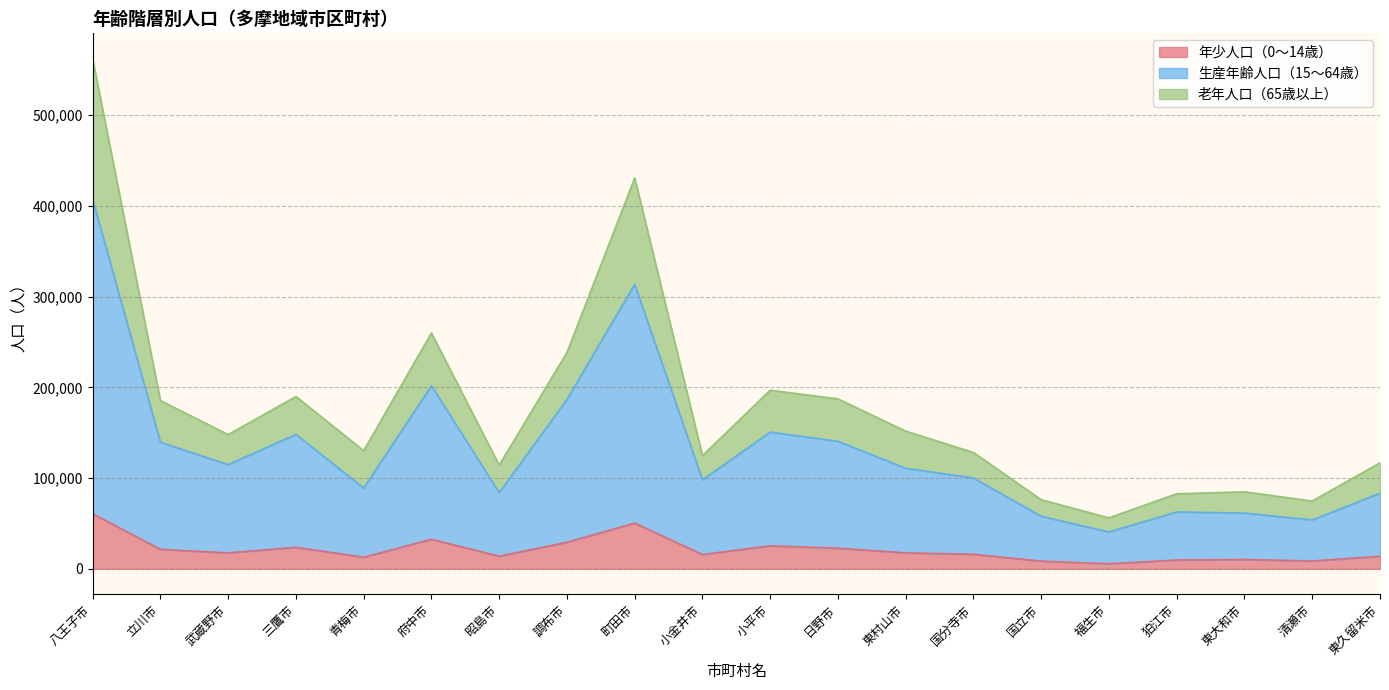

How many interior local valleys does the 生産年齢人口（15～64歳） series have?

6